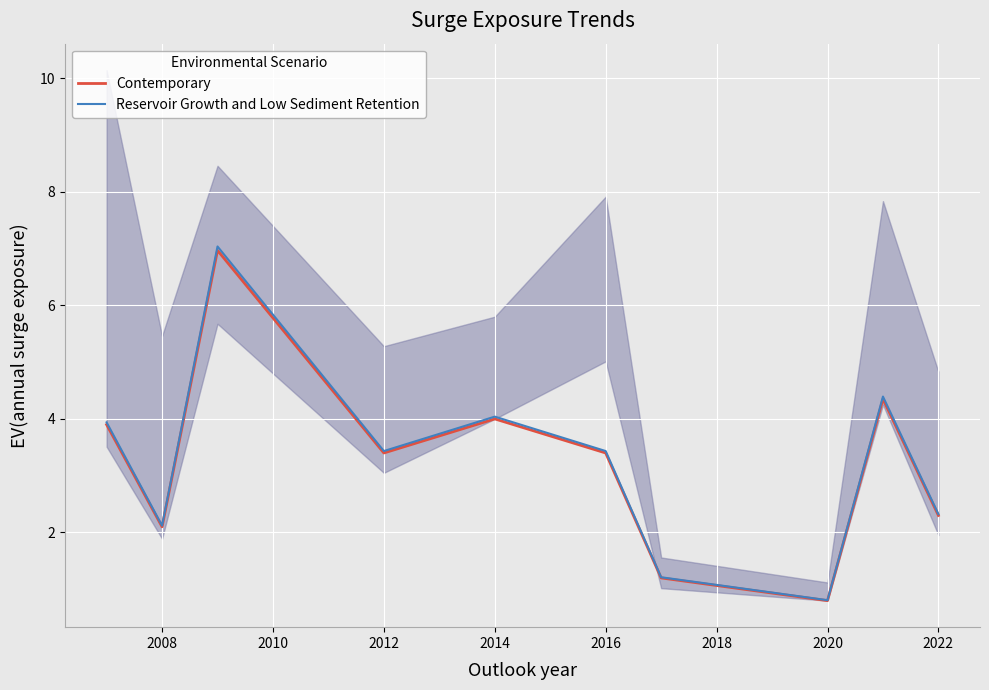

Which series has the largest total across all categories?

Reservoir Growth and Low Sediment Retention